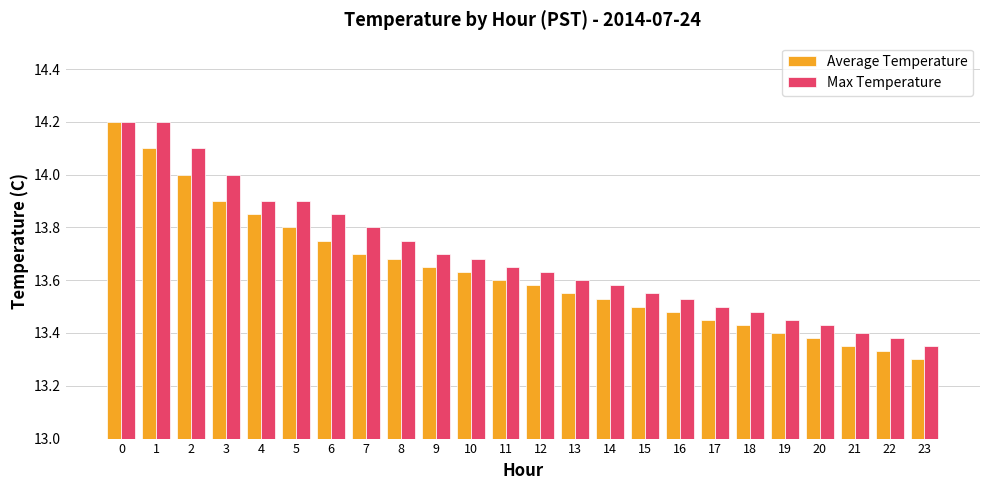

How many Average Temperature values are between 13 and 14?

22